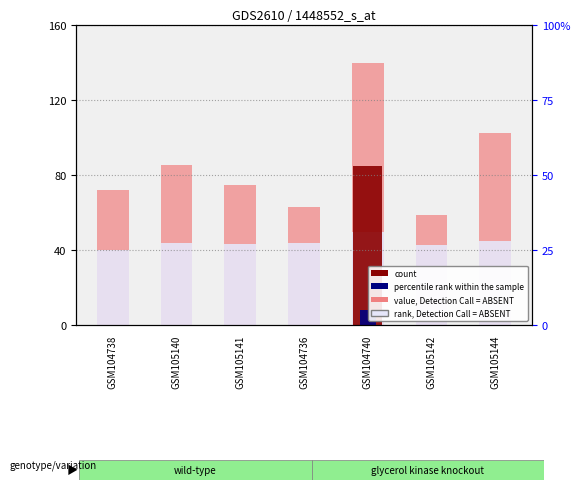

What is the difference between the maximum and second lowest values in the count series?

85.0